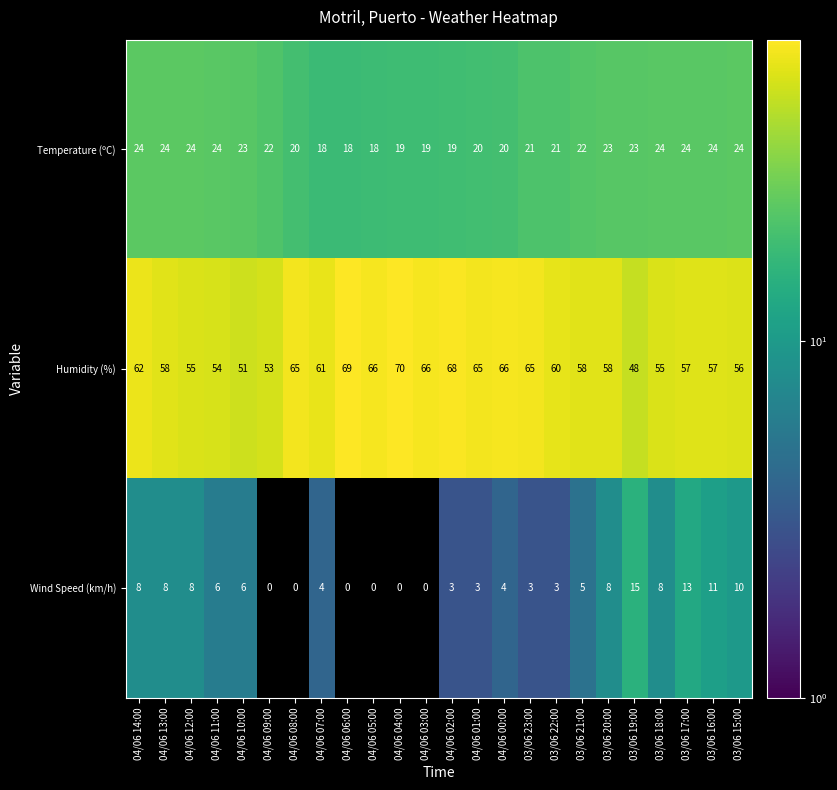

Rank the series at 04/06 09:00 from highest to lowest value.

Humidity (%), Temperature (ºC), Wind Speed (km/h)